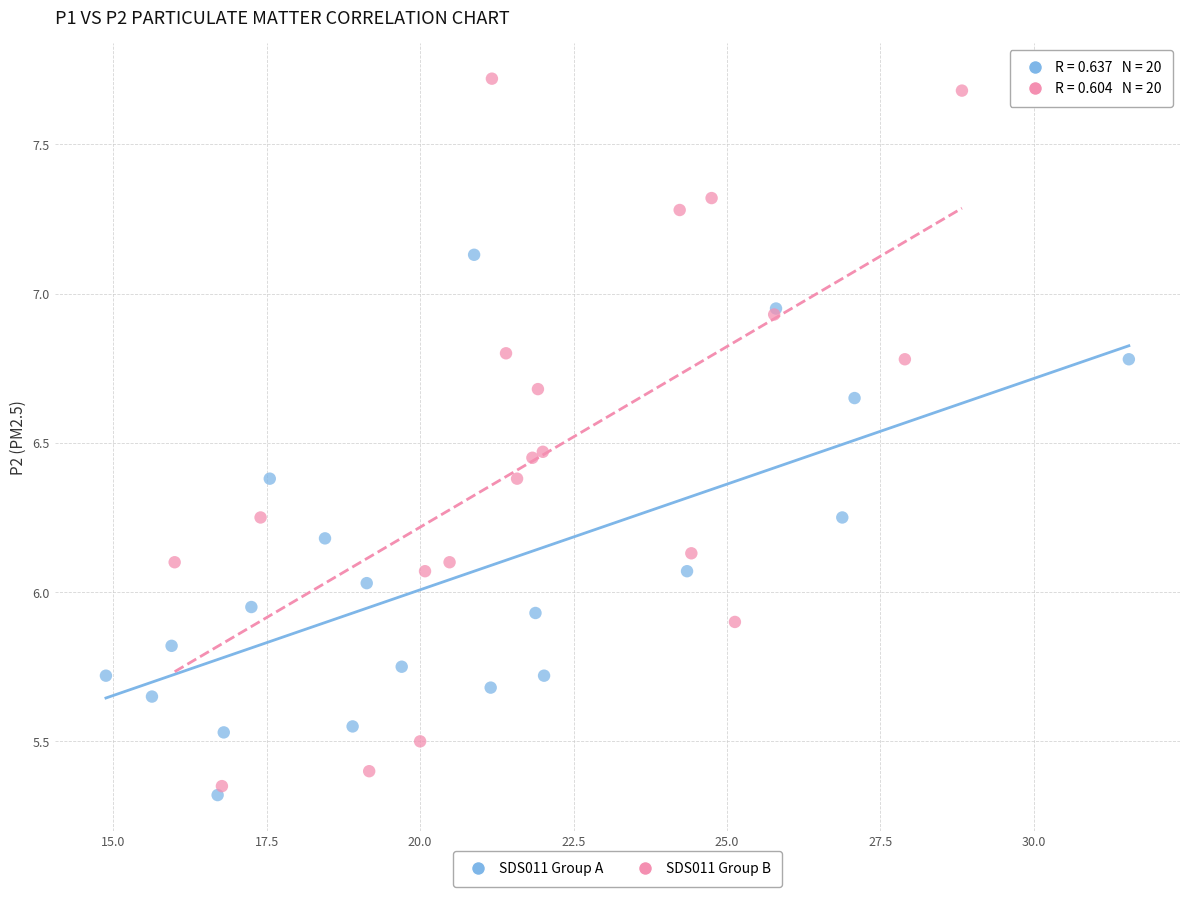

Which series has the widest spread of Y values?

SDS011 Group B